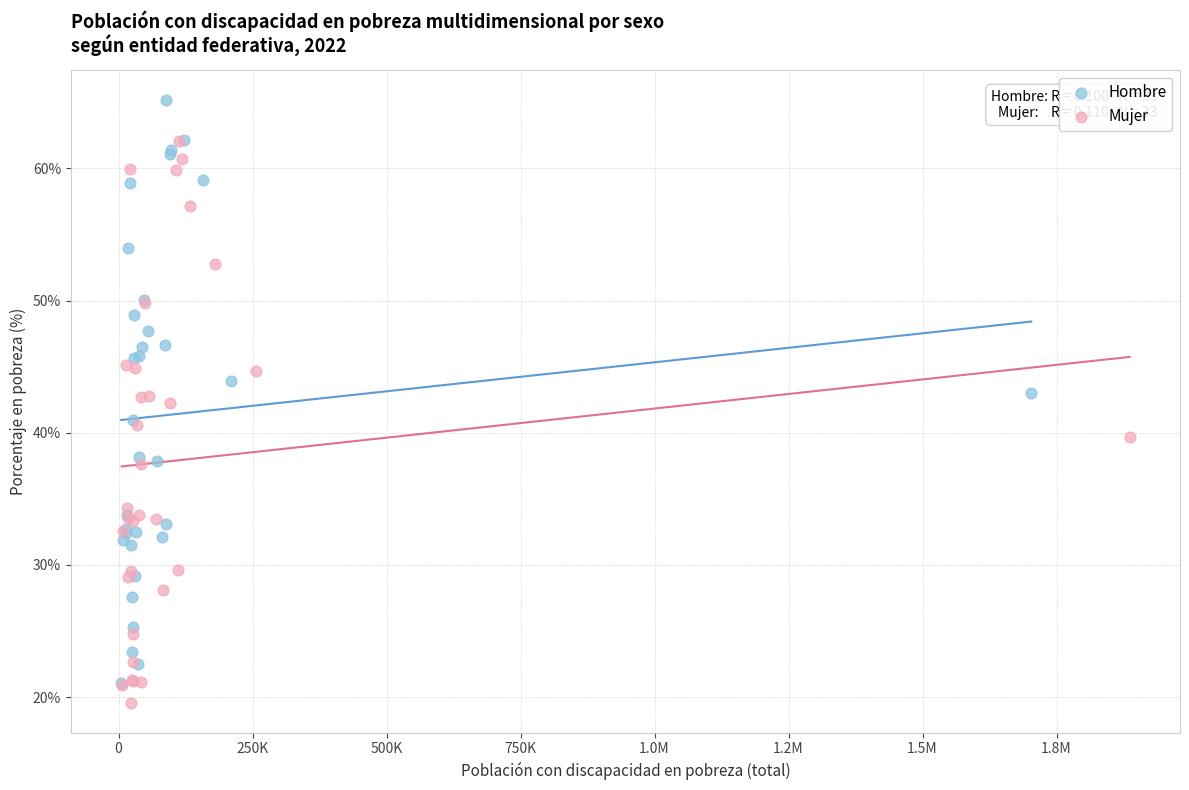

Which series reaches the minimum Y coordinate?

Mujer